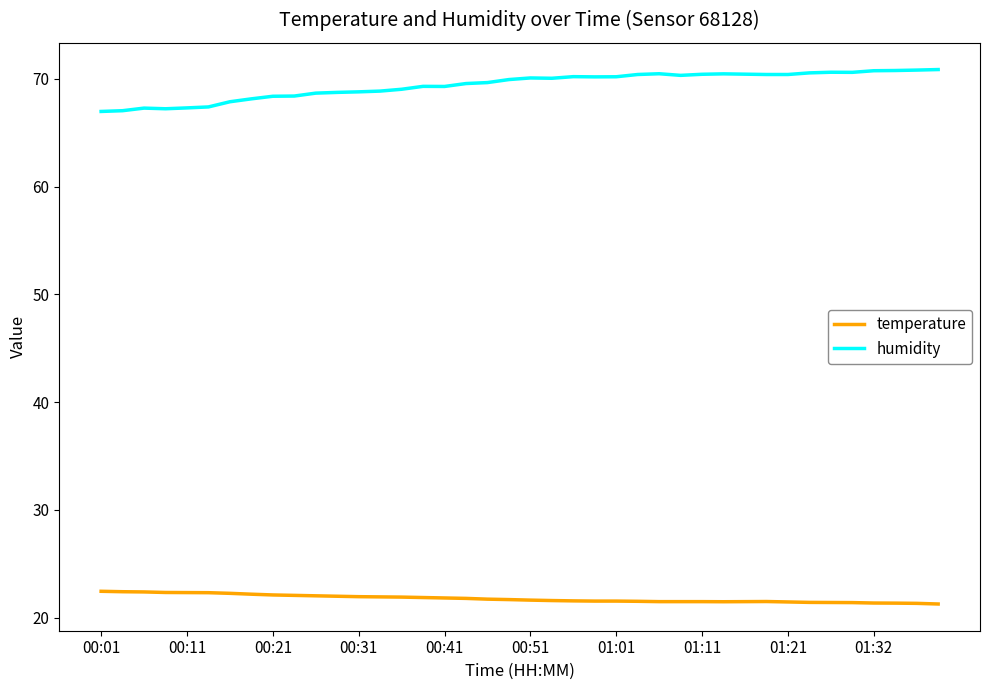

Which series has the largest total across all categories?

humidity